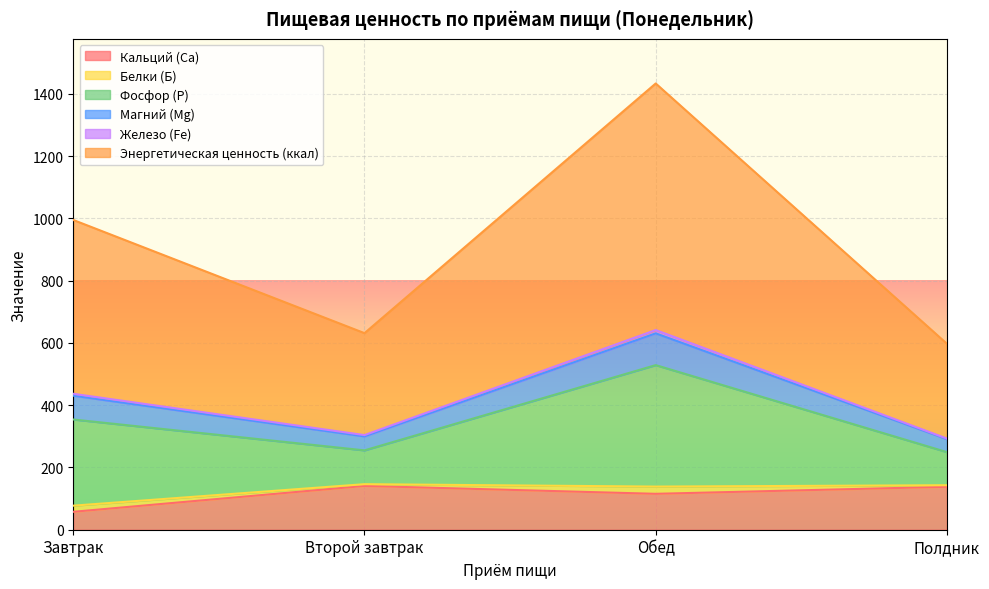

List the labels in order of Магний (Mg) value, smallest first.

Полдник, Второй завтрак, Завтрак, Обед